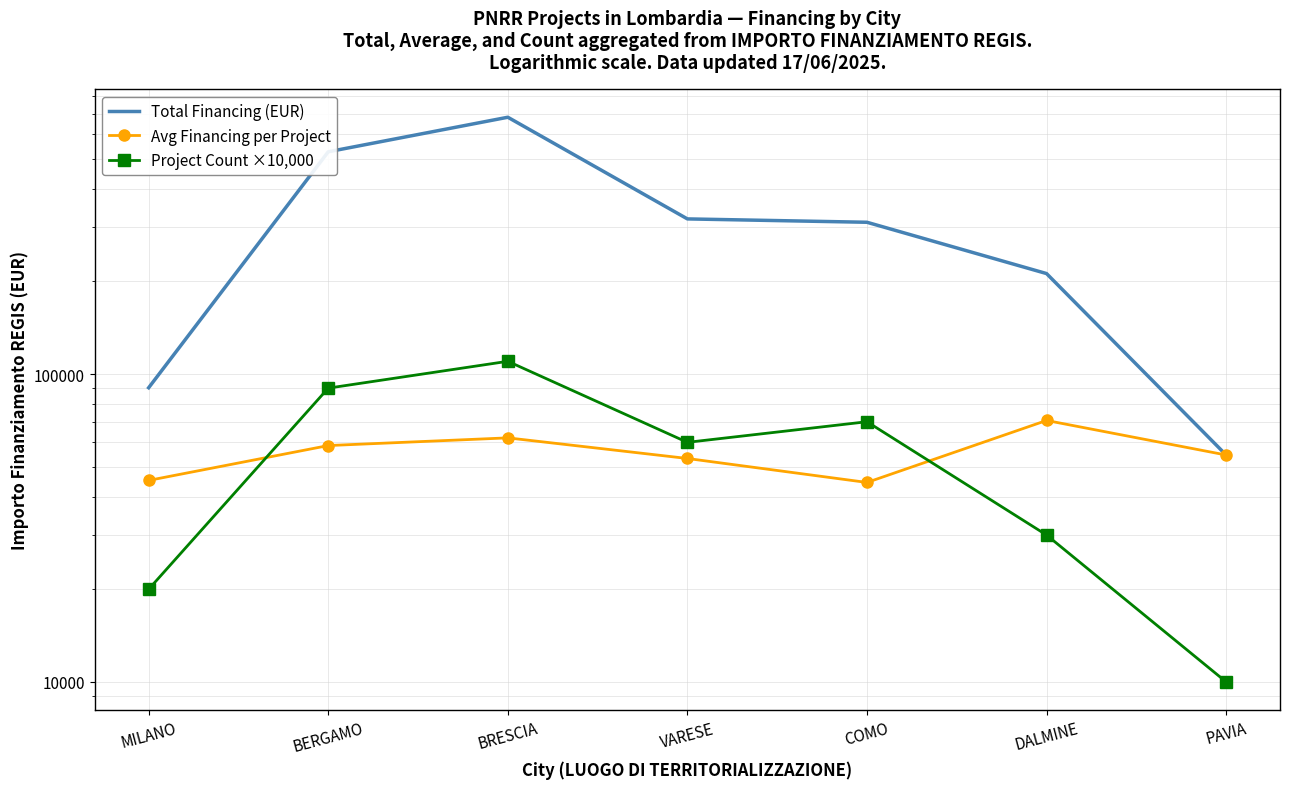

What is the label of the 7th point from the left?

PAVIA